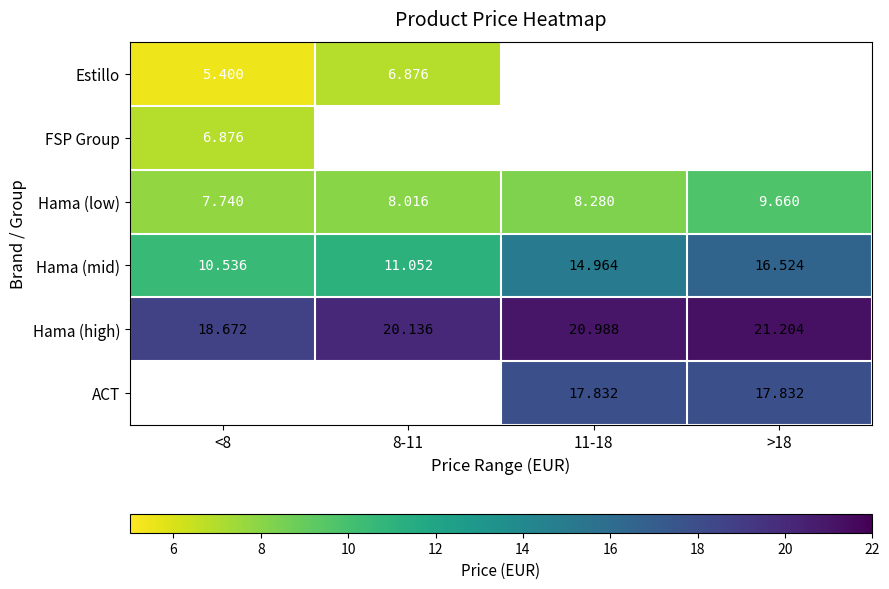

True or false: Hama (high) has a value of 20.1 at 8-11.

True